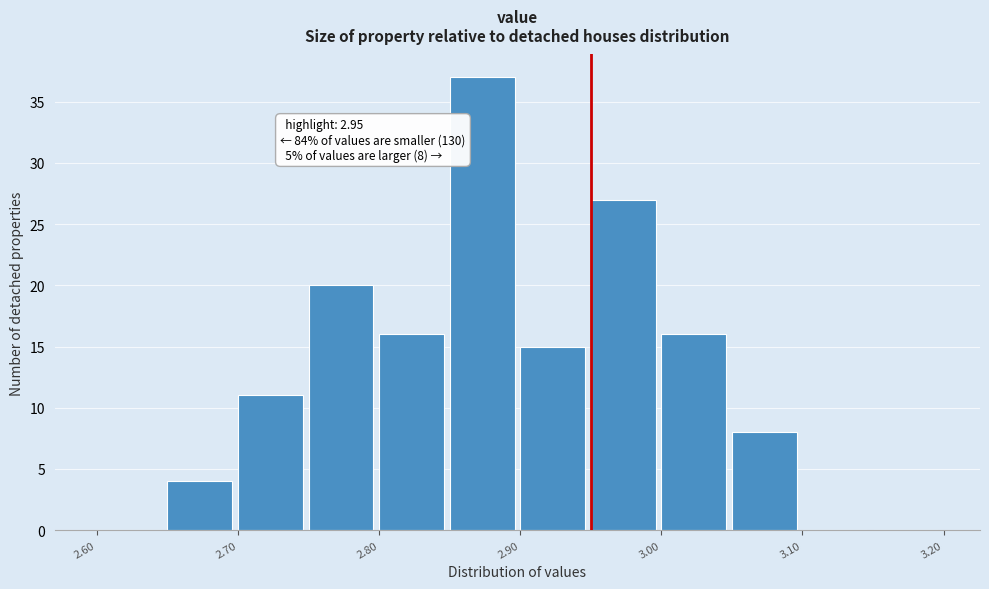

Which range on the x-axis has the tallest bar?

2.85 to 2.90